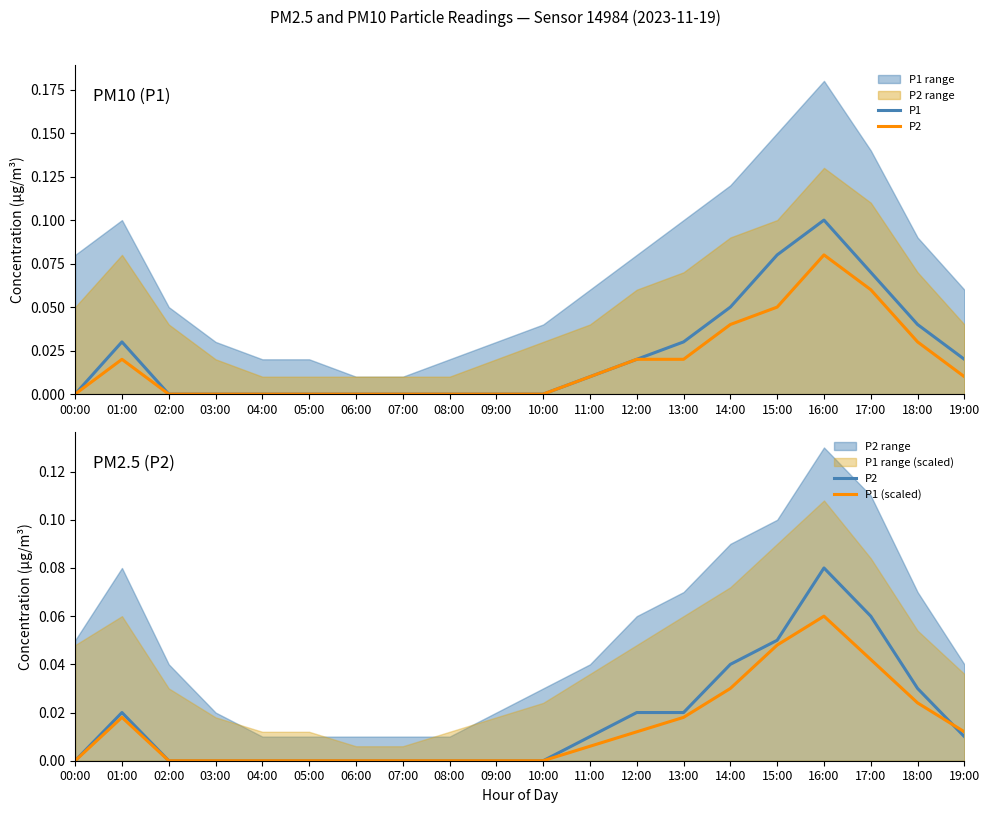

Is the value of P2 at 02:00 greater than the value of P1 (scaled) at 16:00?

No